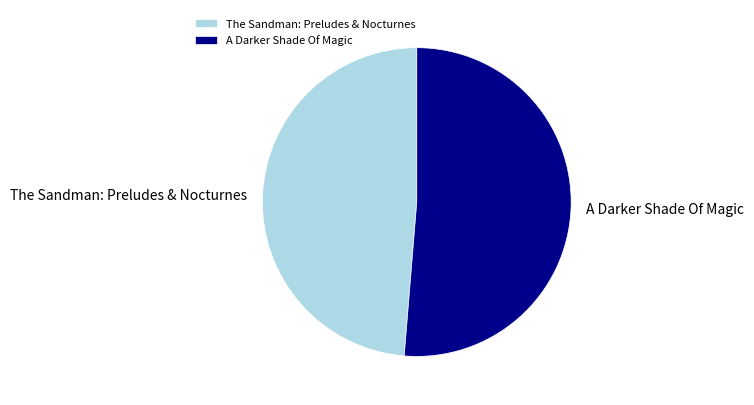

Is the sum of The Sandman: Preludes & Nocturnes and A Darker Shade Of Magic greater than half?

Yes